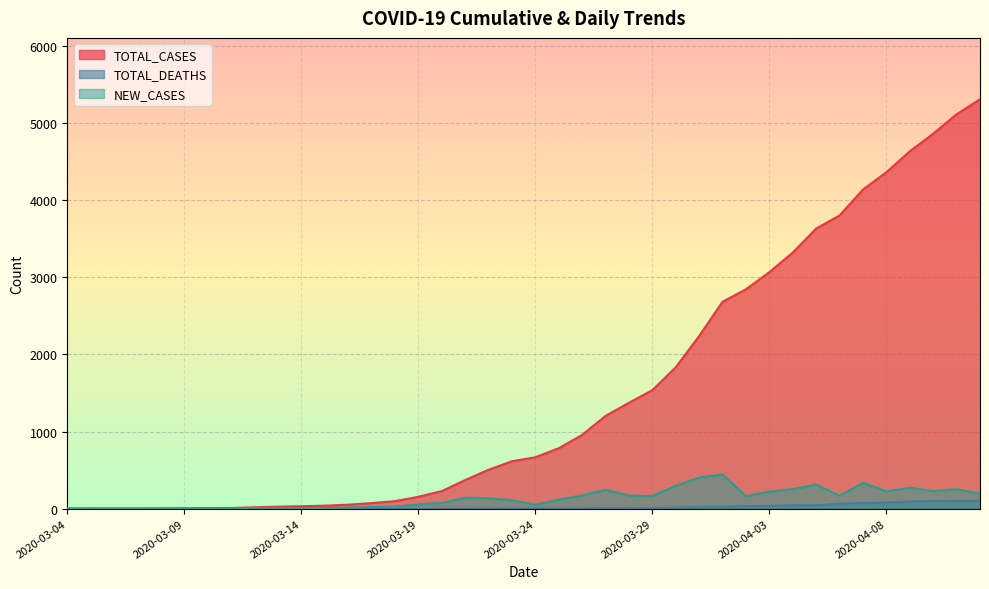

Which category has the highest value in the NEW_CASES series?

2020-04-01